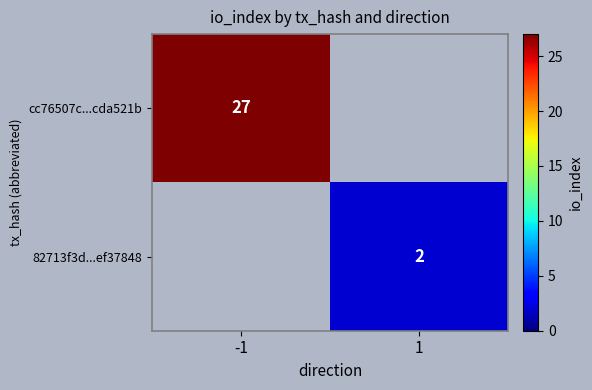

Is it true that 82713f3d...ef37848 equals 3 at 1?

False